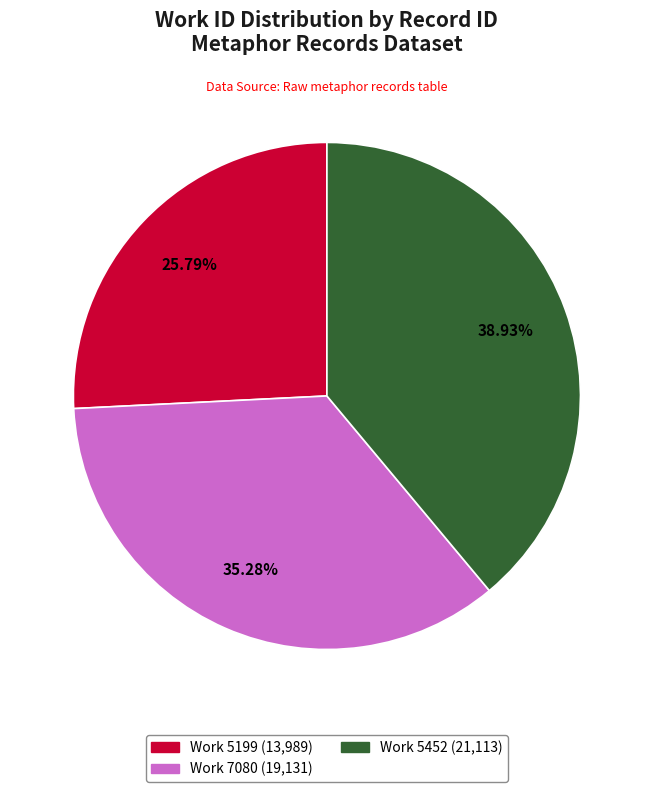

To the nearest percent, what is the average slice percentage?

33%